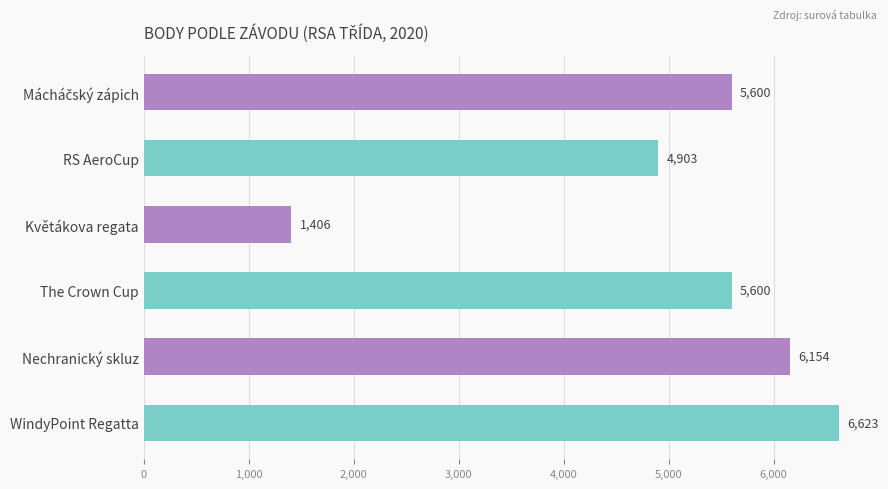

What is the greatest value displayed?

6623